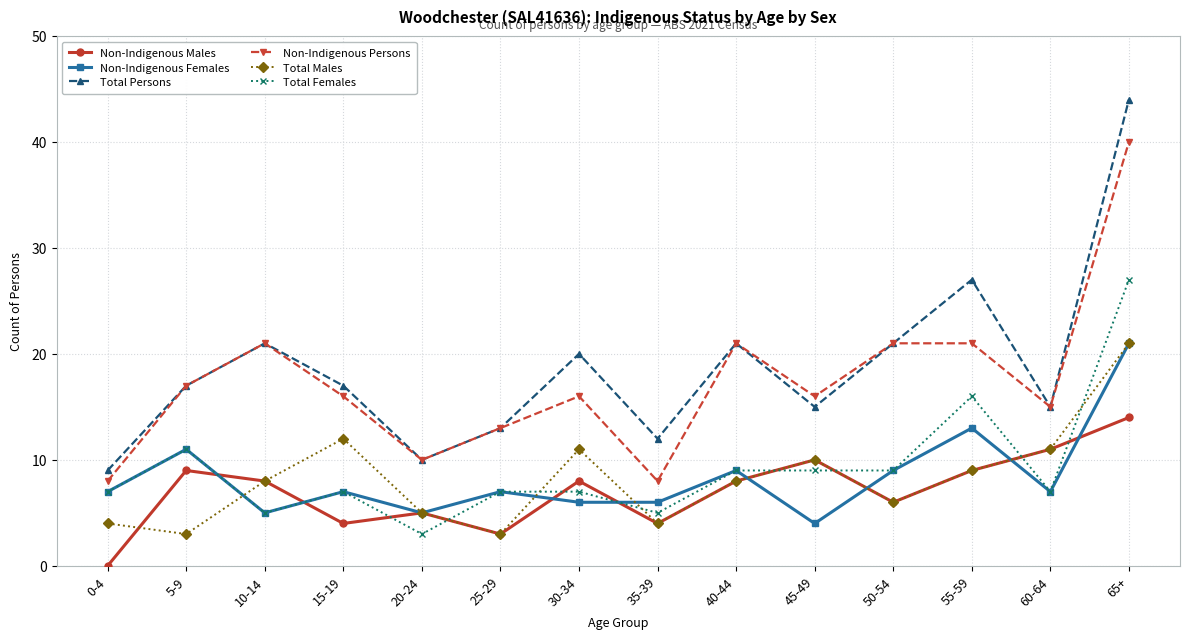

How many categories are shown in the chart?

14